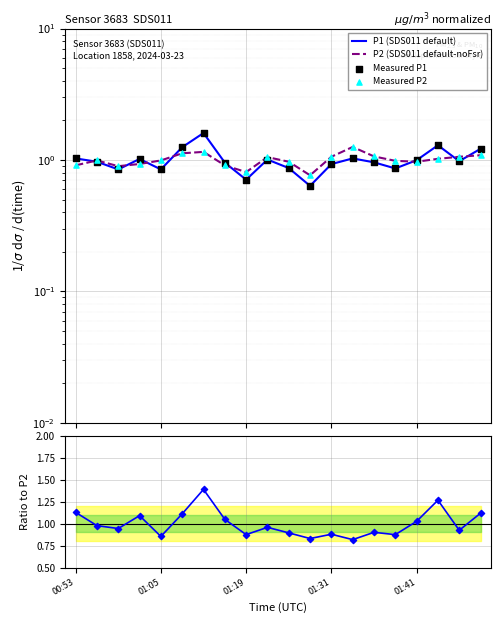

Is the value of Measured P1 at 5 greater than the value of P1/P2 ratio at 11?

Yes